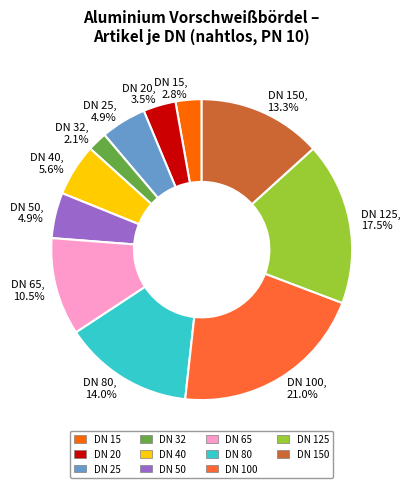

Approximately how many times larger is the value at DN 20 compared to DN 32?

1.7